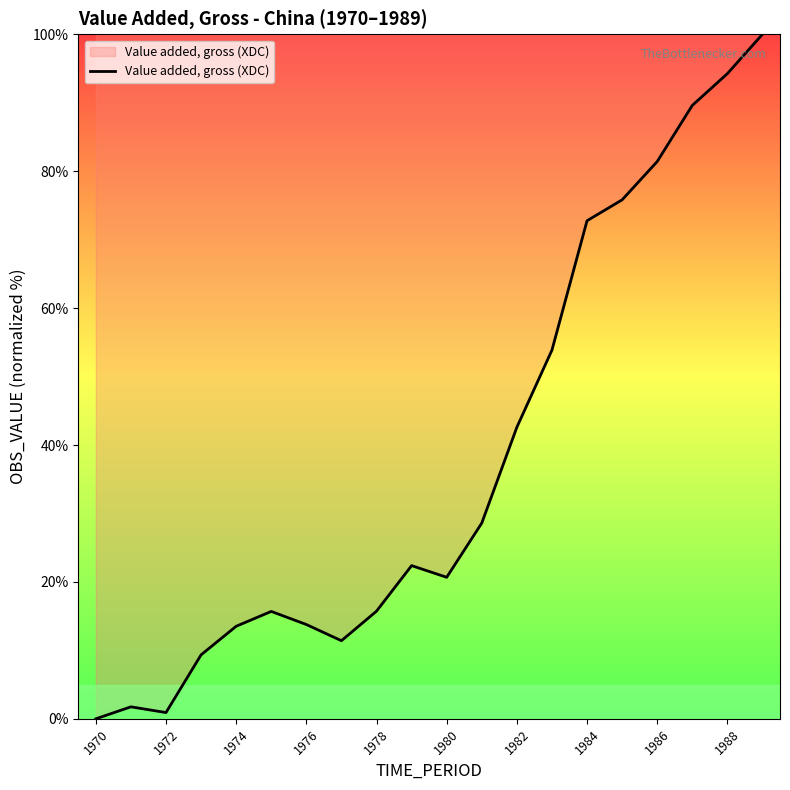

True or false: there are more than 1 points higher than both neighbors.

True